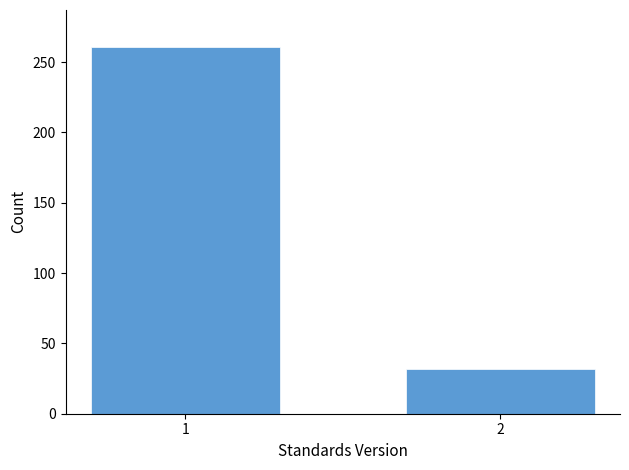

Reading left to right, extract all data points from this chart.

261	32